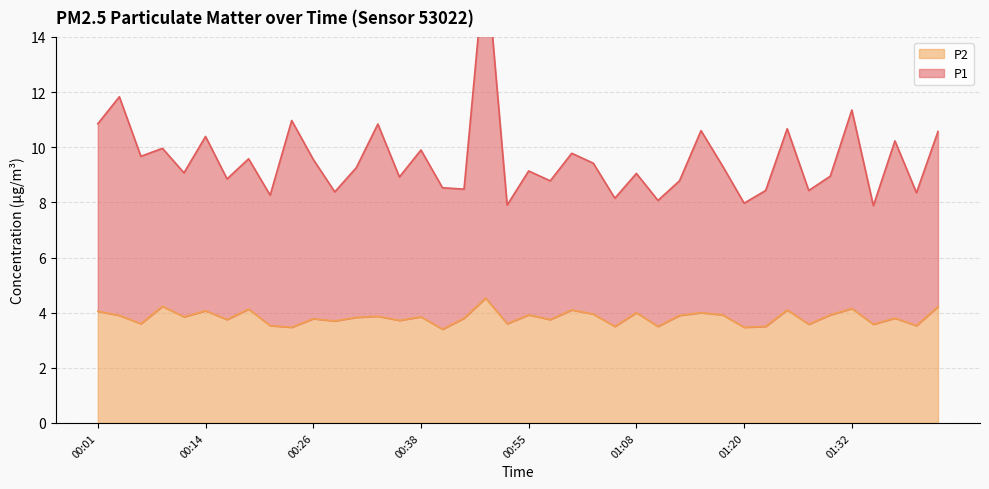

What is the difference between the P2 values at 00:06 and 00:36?

0.1